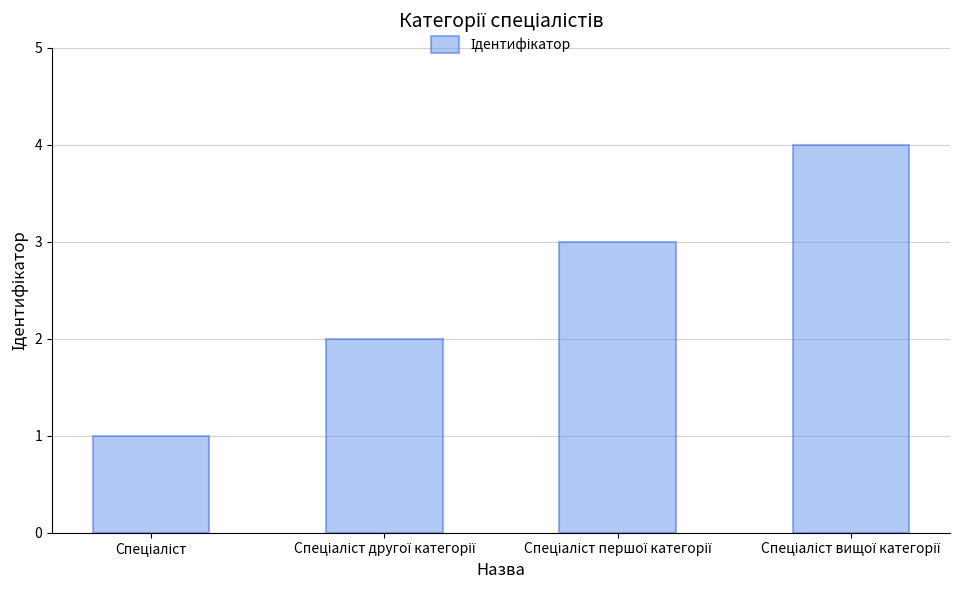

What is the minimum value shown in the chart?

1